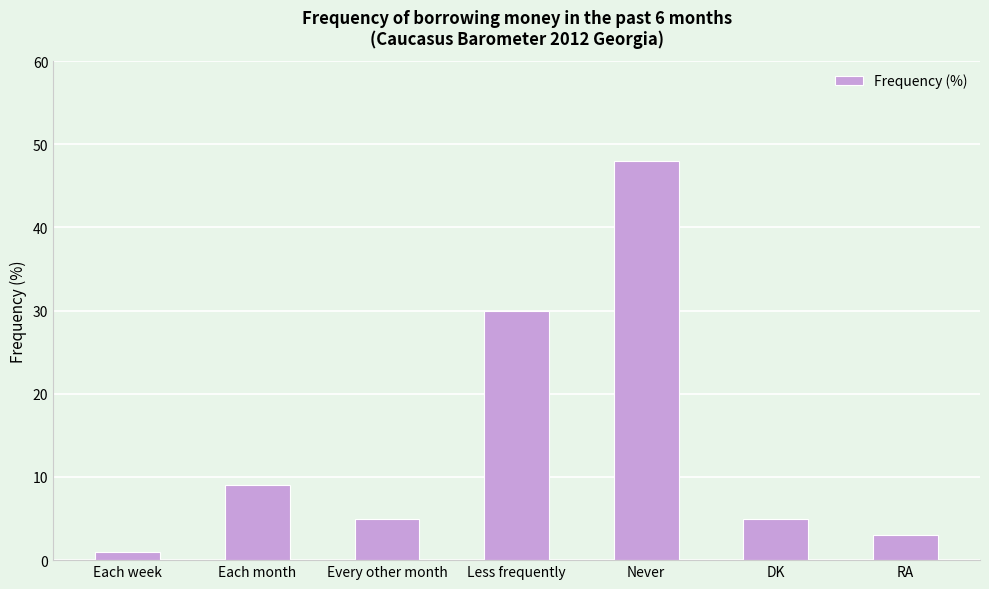

Count the number of categories in the chart.

7